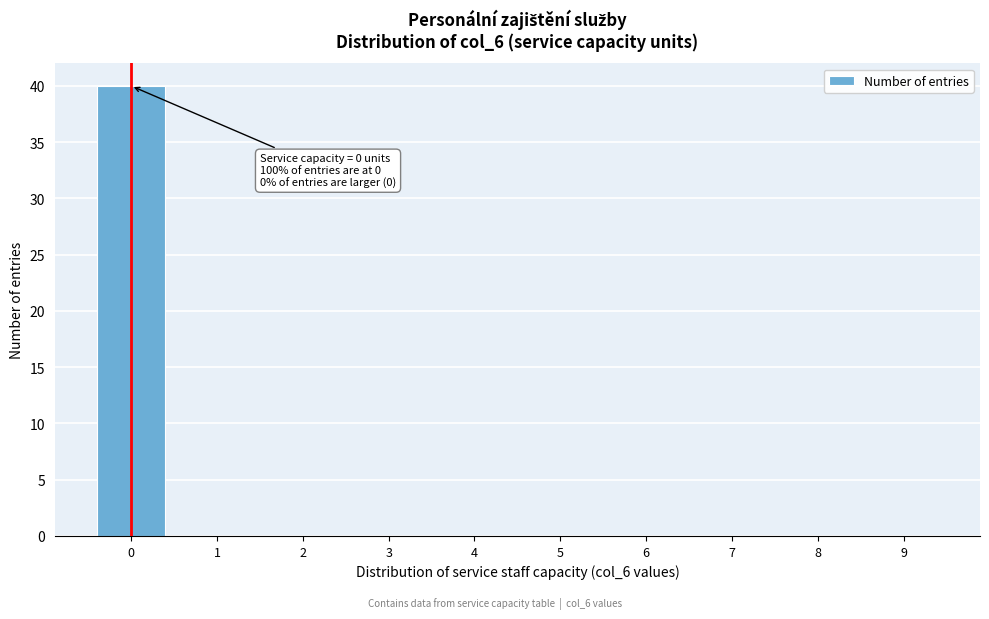

Reading left to right, what are all the values shown in this chart?

0=40	1=0	2=0	3=0	4=0	5=0	6=0	7=0	8=0	9=0